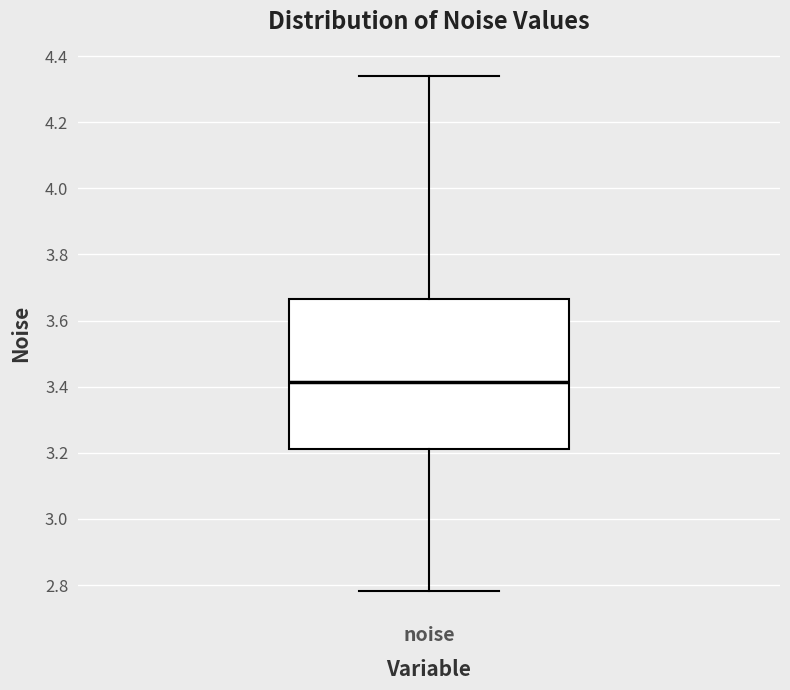

Read this box plot against the y-axis: the position of the median line, the range covered by the box, and the ends of both whiskers. The values are not printed on the chart, so give them approximately, as read against the axis.

median 3.42, box 3.22 to 3.66, whiskers 2.78 to 4.34